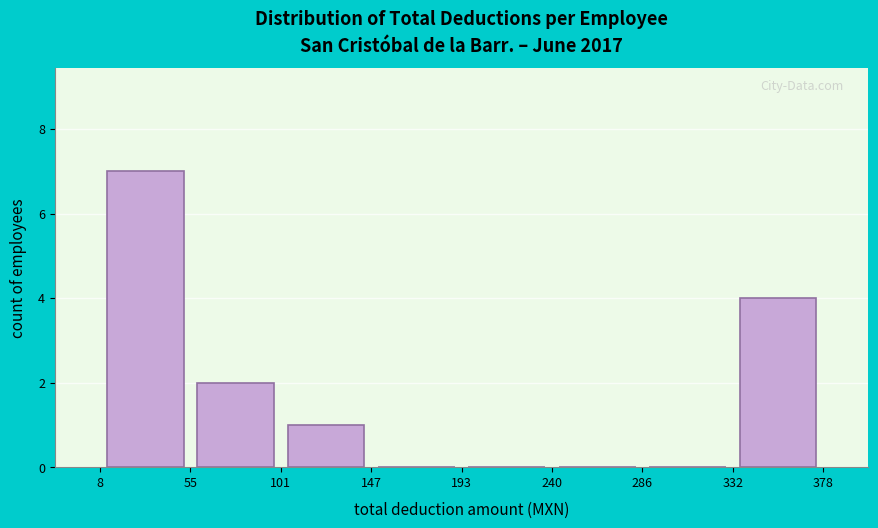

Reading left to right, list every bar in this chart as the range it spans on the x-axis followed by its height. The values are not printed on the chart, so give them approximately, as read against the axis.

8 to 55: 7
55 to 101: 2
101 to 147: 1
147 to 193: 0
193 to 240: 0
240 to 286: 0
286 to 332: 0
332 to 378: 4